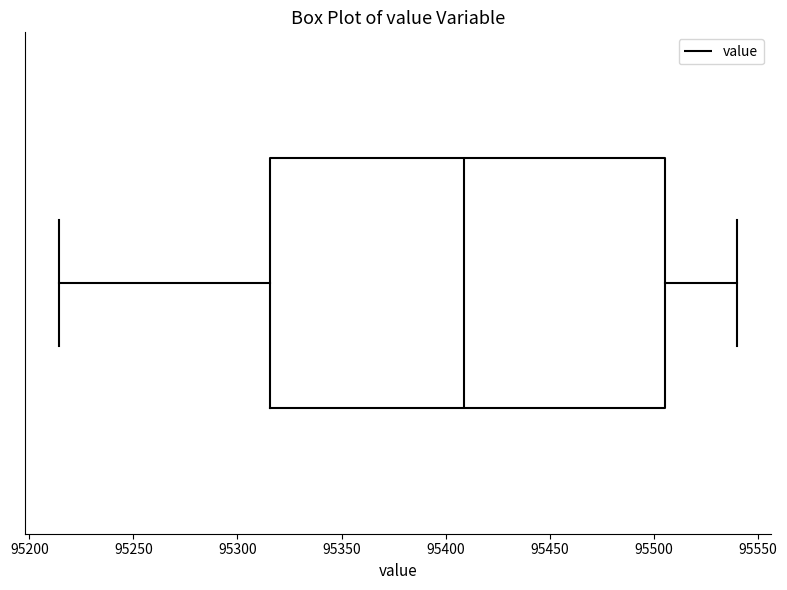

Transcribe this box plot: give where the median line is, the range the box spans, and where the two whiskers end, as read against the x-axis. The values are not printed on the chart, so give them approximately, as read against the axis.

median 95410, box 95315 to 95505, whiskers 95215 to 95540